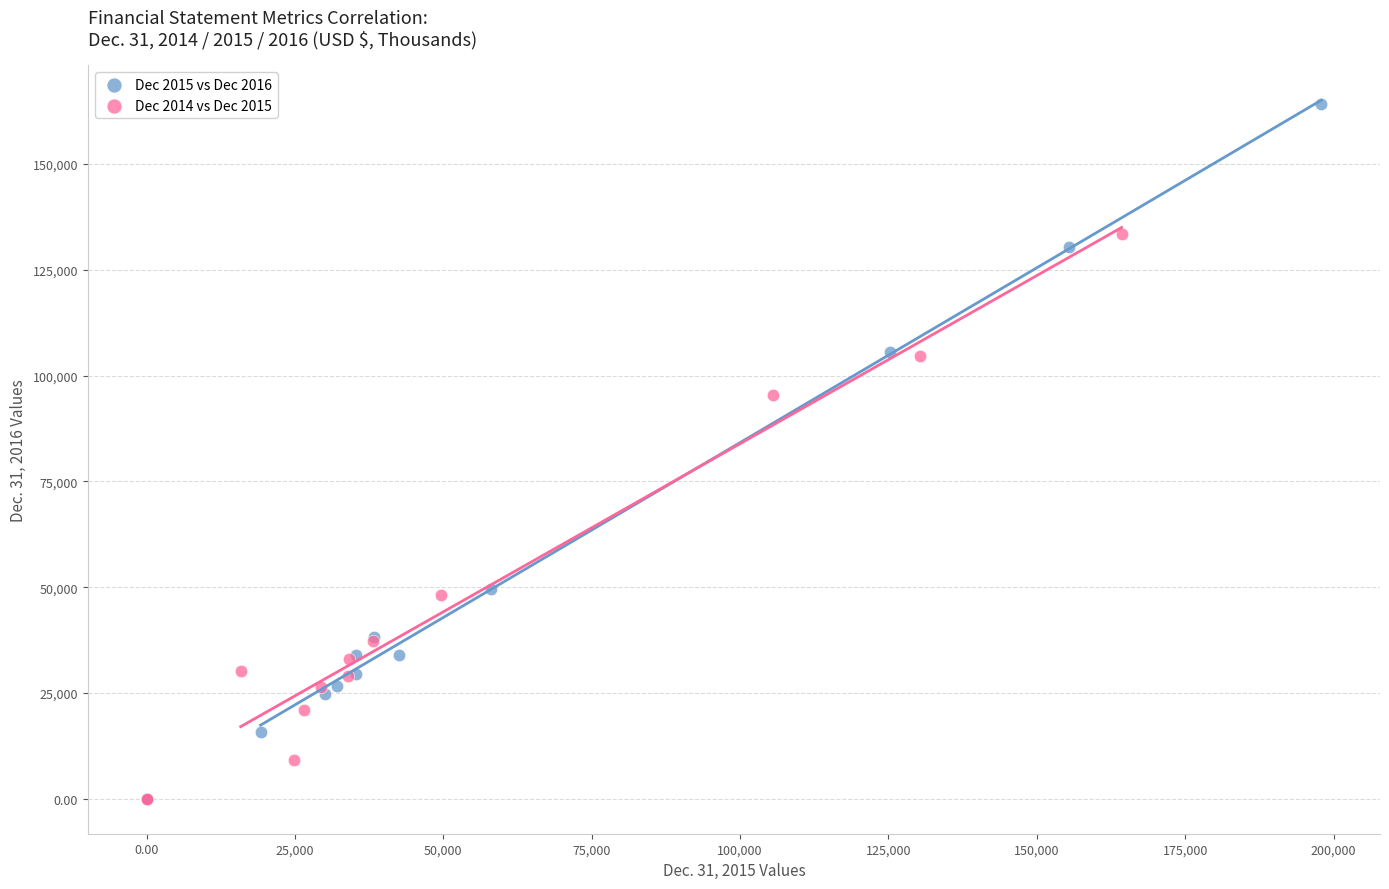

Which series has the largest Y range (max minus min)?

Dec 2015 vs Dec 2016